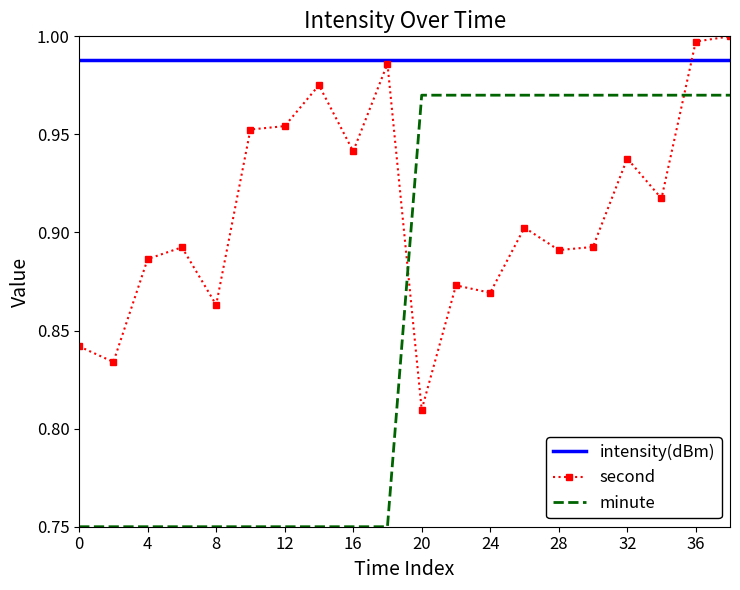

True or false: minute and intensity(dBm) intersect in this chart.

False